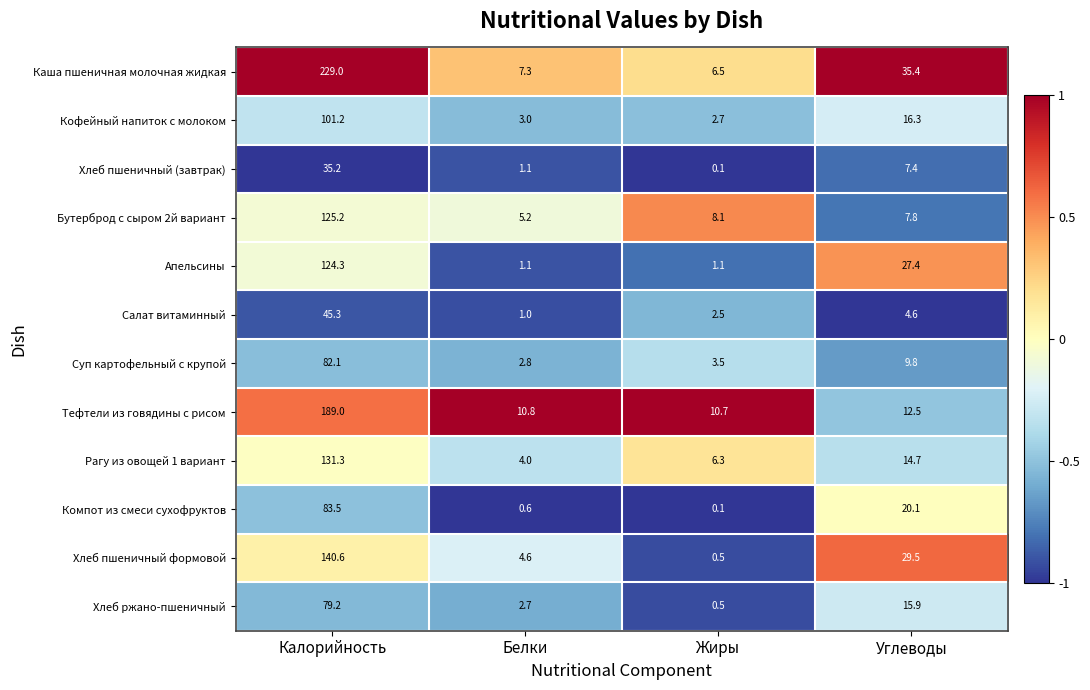

The Рагу из овощей 1 вариант series shows 4.0 at Белки. True or false?

True